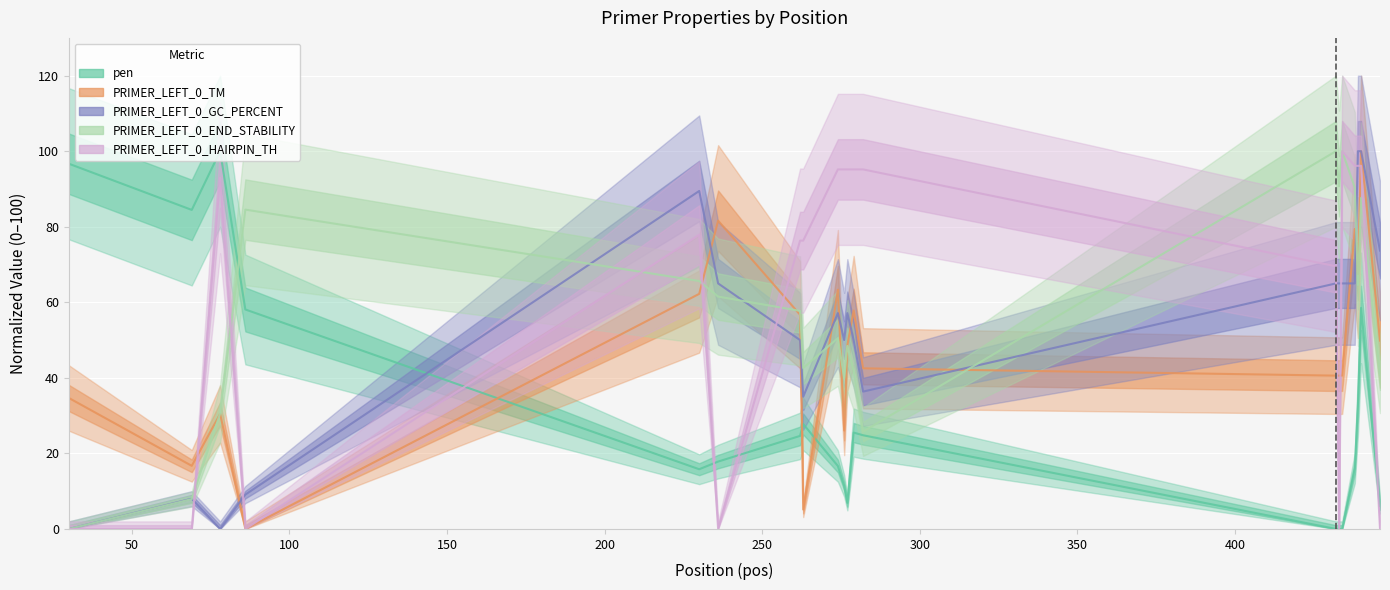

Reading left to right, list all the values displayed in this chart.

pen: 96.7	84.5	100.0	58.1	15.8	17.8	24.6	27.8	16.7	11.4	6.9	25.5	24.8	0.0	0.0	0.0	16.1	33.0	58.5	6.1
PRIMER_LEFT_0_TM: 34.7	16.7	30.4	0.0	62.2	81.6	56.7	5.1	63.3	26.0	48.6	57.8	42.5	40.6	40.6	40.6	79.4	67.4	100.0	49.9
PRIMER_LEFT_0_GC_PERCENT: 0.0	8.0	0.0	9.1	89.5	65.0	50.0	35.0	57.1	50.0	57.1	50.0	36.4	65.0	65.0	65.0	65.0	100.0	100.0	73.7
PRIMER_LEFT_0_END_STABILITY: 0.0	7.9	30.6	84.5	65.6	61.5	57.7	42.6	50.5	39.9	48.5	41.9	25.8	100.0	90.7	100.0	90.4	64.6	87.6	40.9
PRIMER_LEFT_0_HAIRPIN_TH: 0.0	0.0	93.0	0.0	77.9	0.0	76.3	76.3	95.2	95.2	95.2	95.2	95.2	69.5	0.0	100.0	96.1	96.1	96.1	0.0